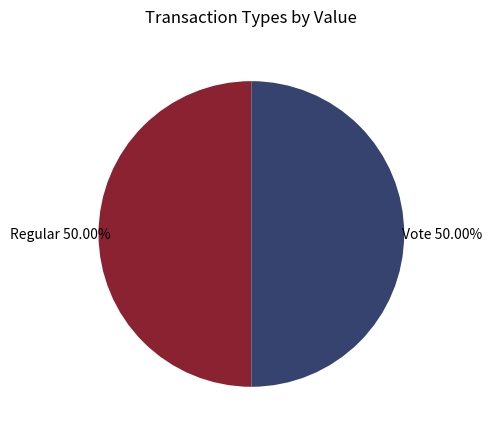

Approximately how many times larger is the value at Regular compared to Vote?

1.0